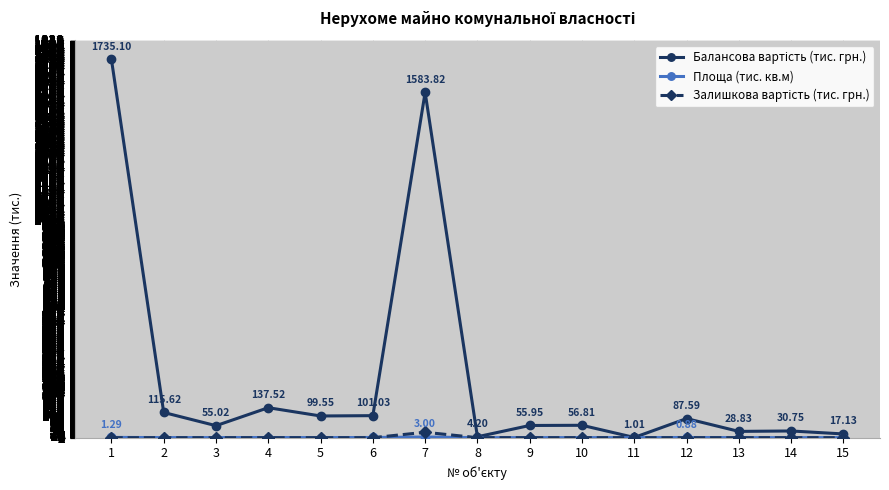

True or false: Площа (тис. кв.м) and Балансова вартість (тис. грн.) intersect in this chart.

False